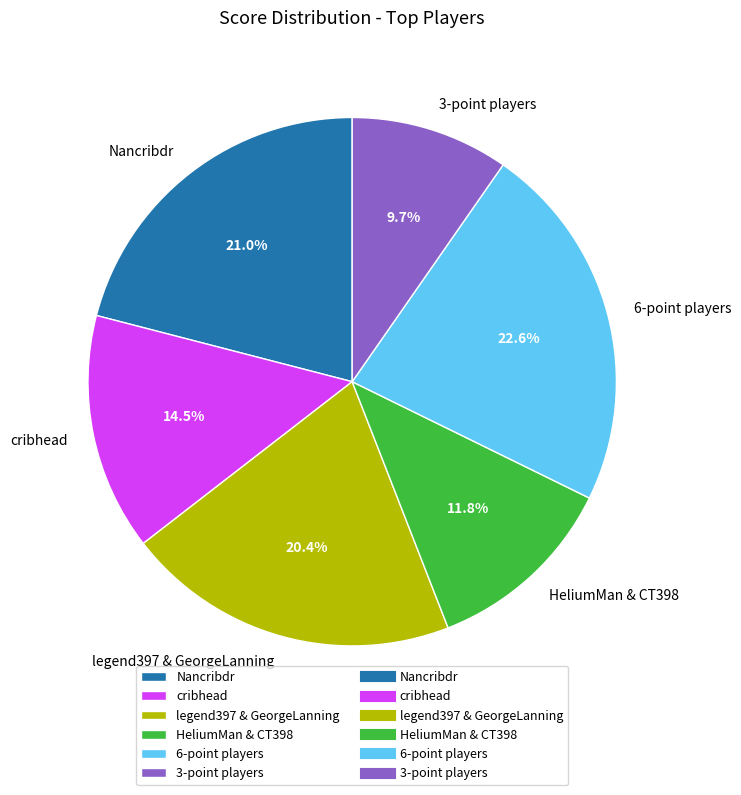

The cribhead slice represents 8% of the pie. True or false?

False